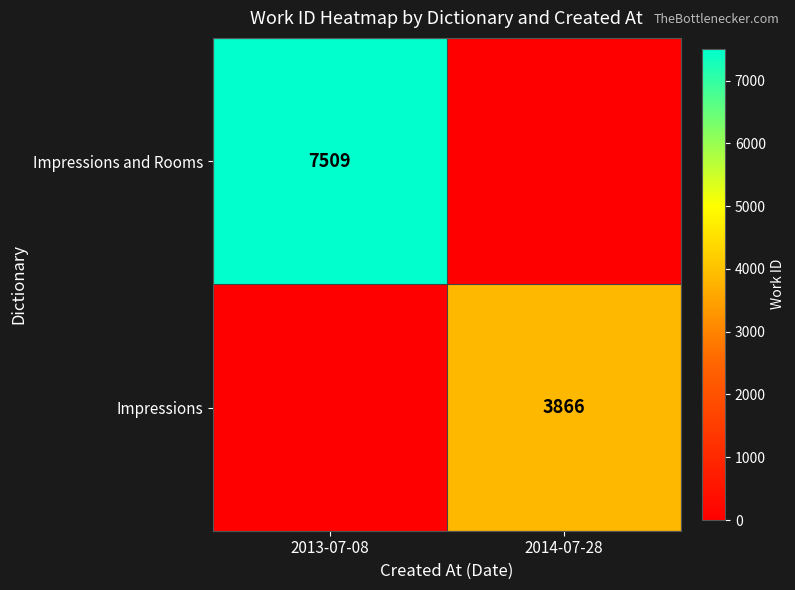

The Impressions and Rooms series shows 7509 at 2013-07-08. True or false?

True